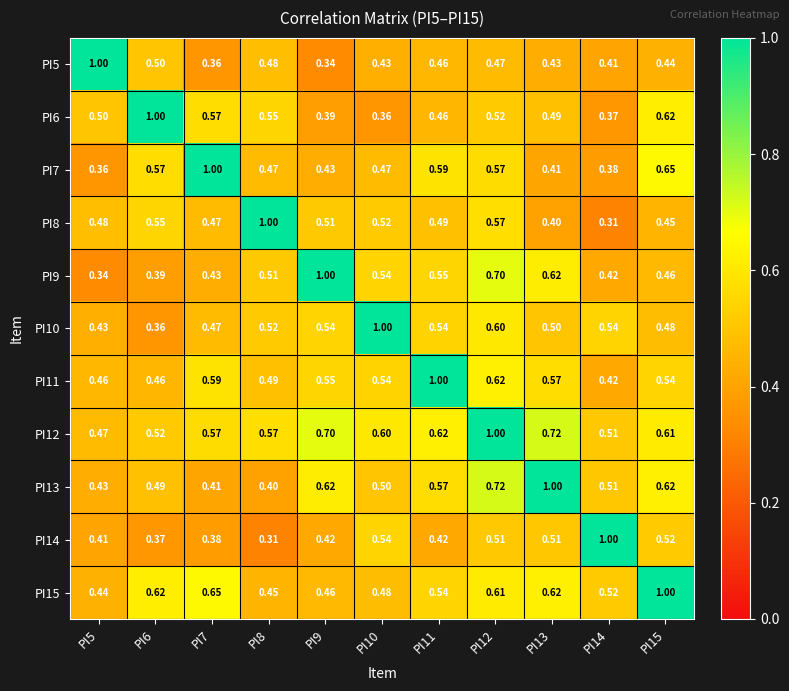

Is the value of PI13 at PI13 greater than the value of PI10 at PI11?

Yes